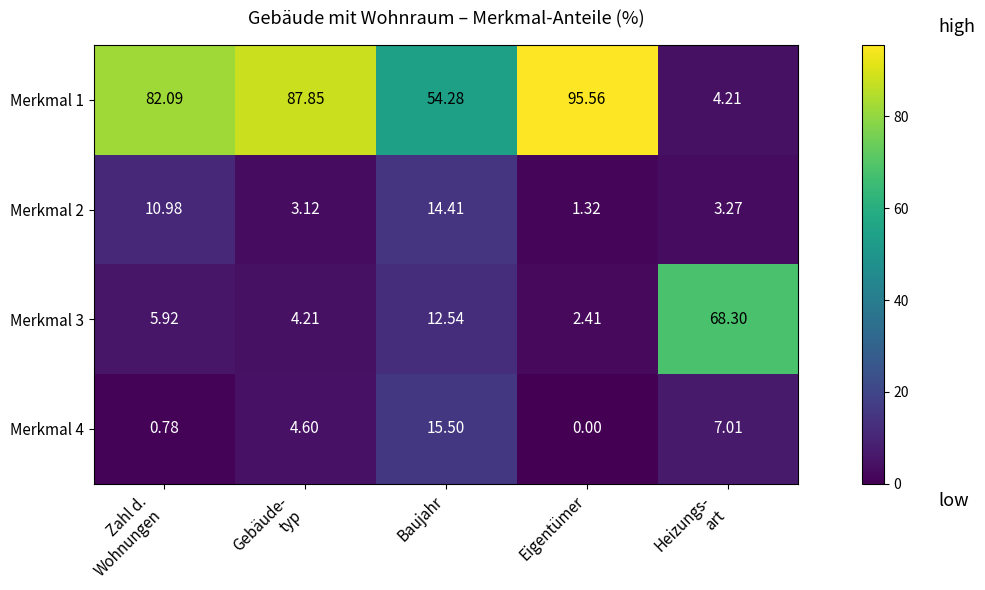

At which label is Merkmal 1 closest to 49?

Baujahr